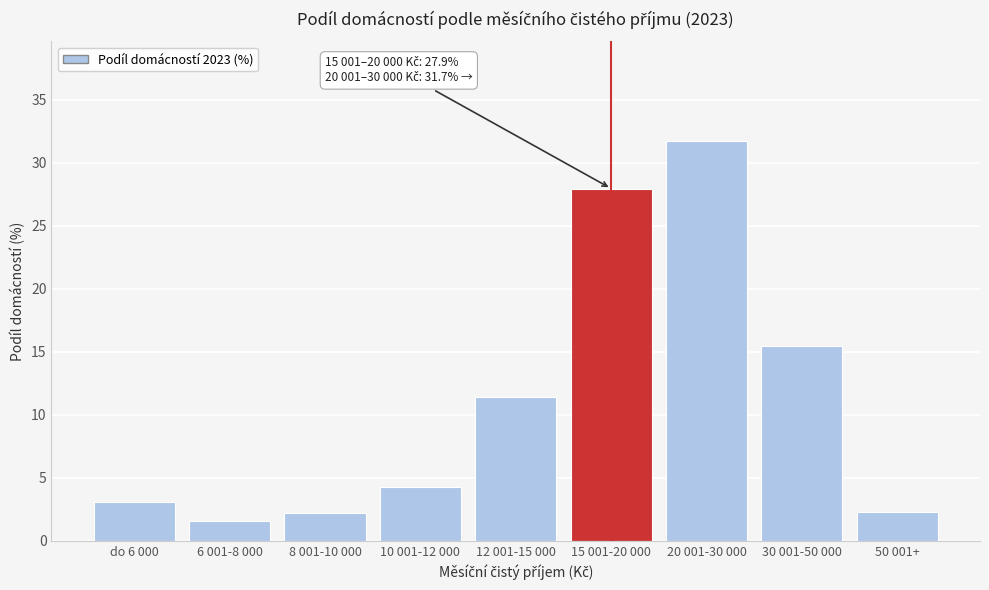

What position from the left is 12 001-15 000?

5